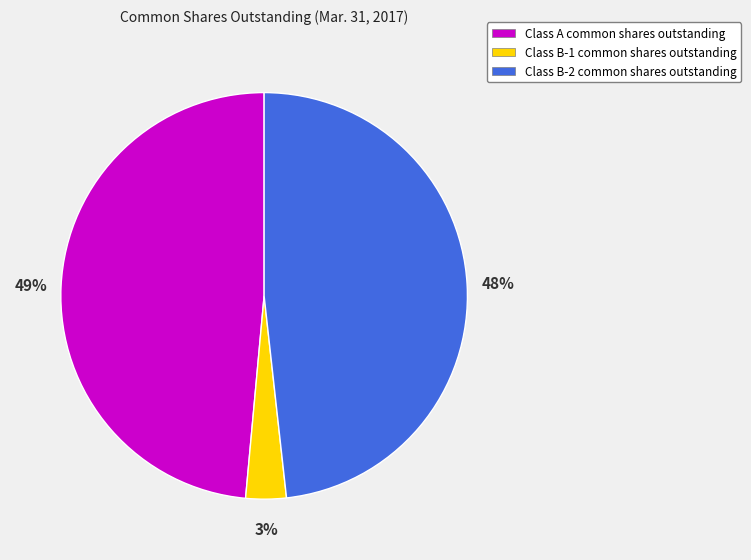

Between Class B-1 common shares outstanding and Class A common shares outstanding, which is larger?

Class A common shares outstanding